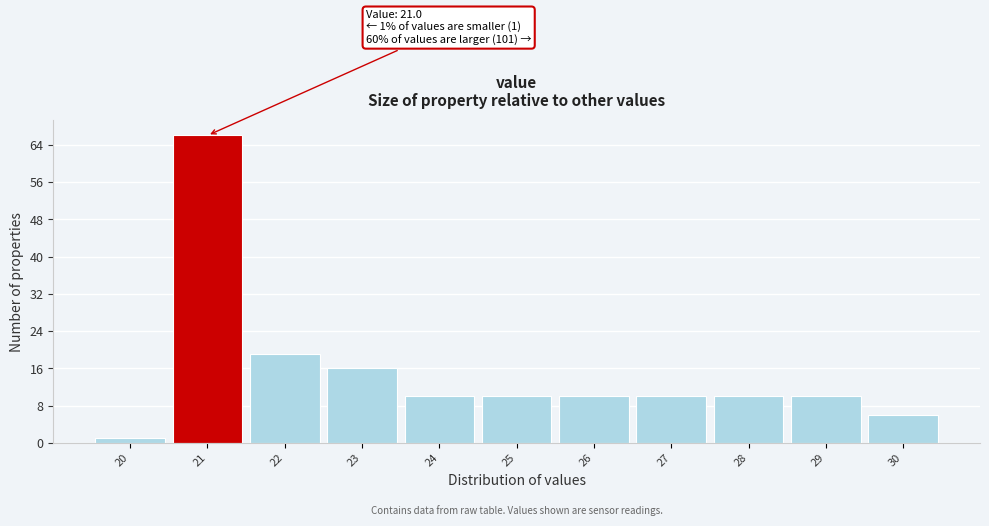

Reading left to right, extract all data points from this chart.

20=1	21=66	22=19	23=16	24=10	25=10	26=10	27=10	28=10	29=10	30=6